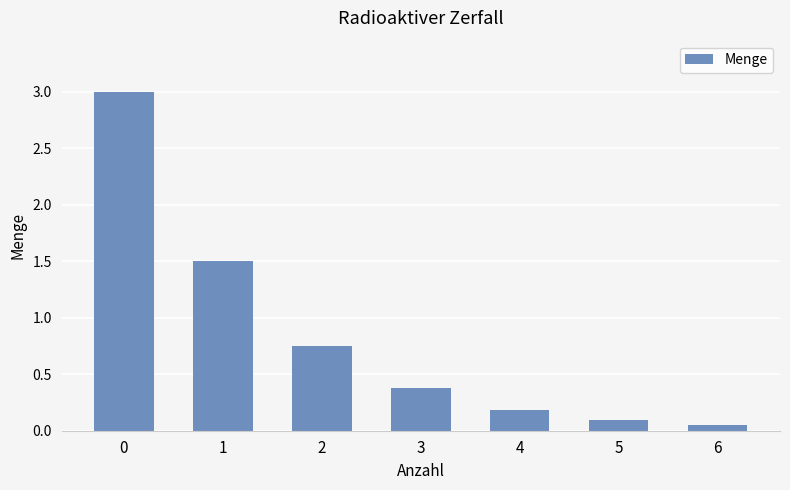

What is the difference between the maximum and minimum values?

3.0